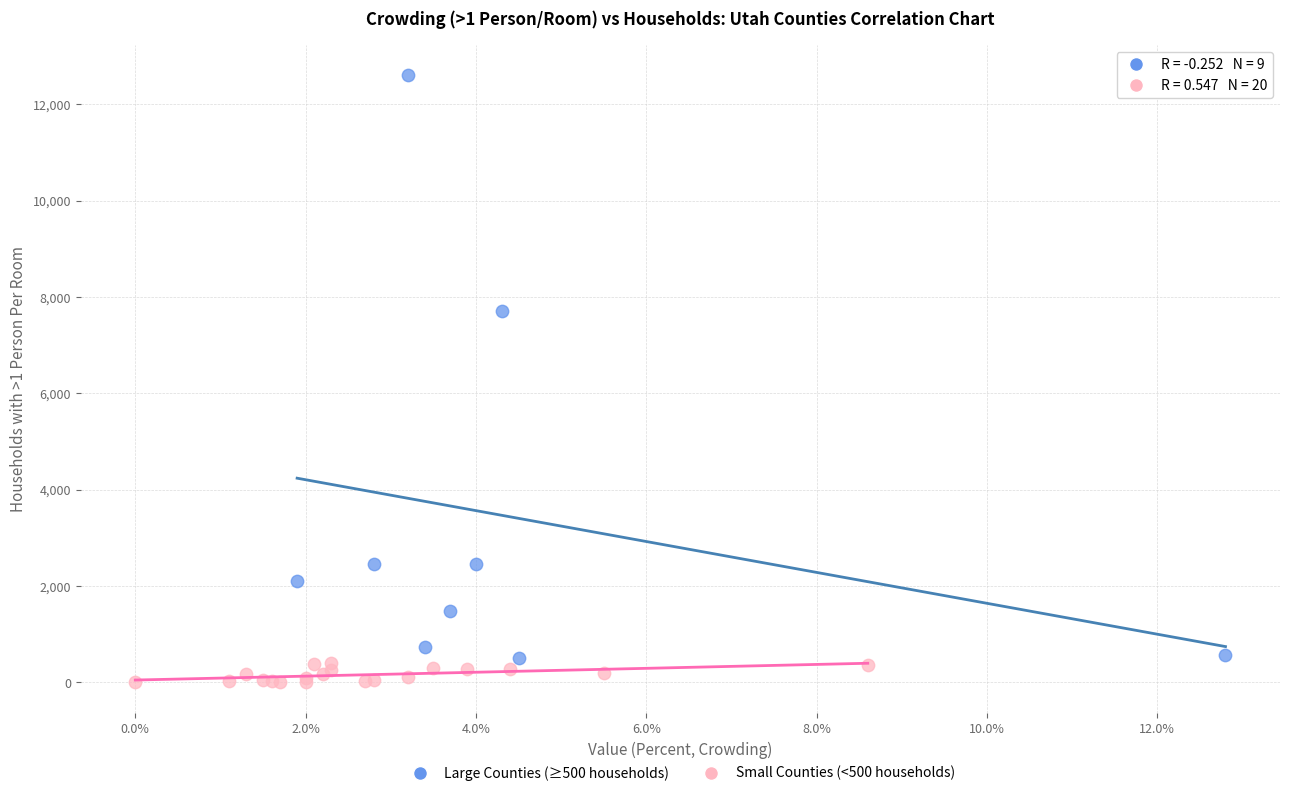

Which series has the largest Y range (max minus min)?

Large Counties (≥500 households)